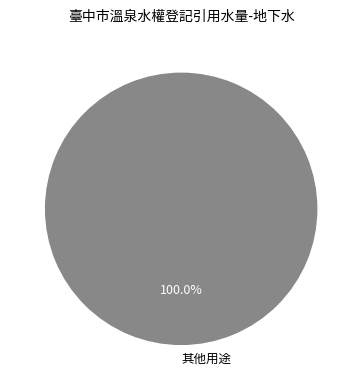

Which category accounts for the majority?

其他用途